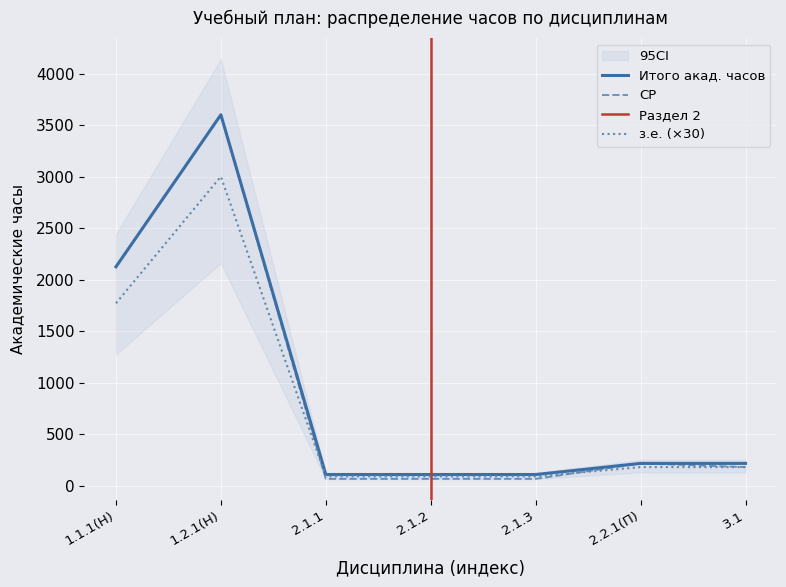

After their last crossing, which series has the higher values: Итого акад. часов or СР?

СР